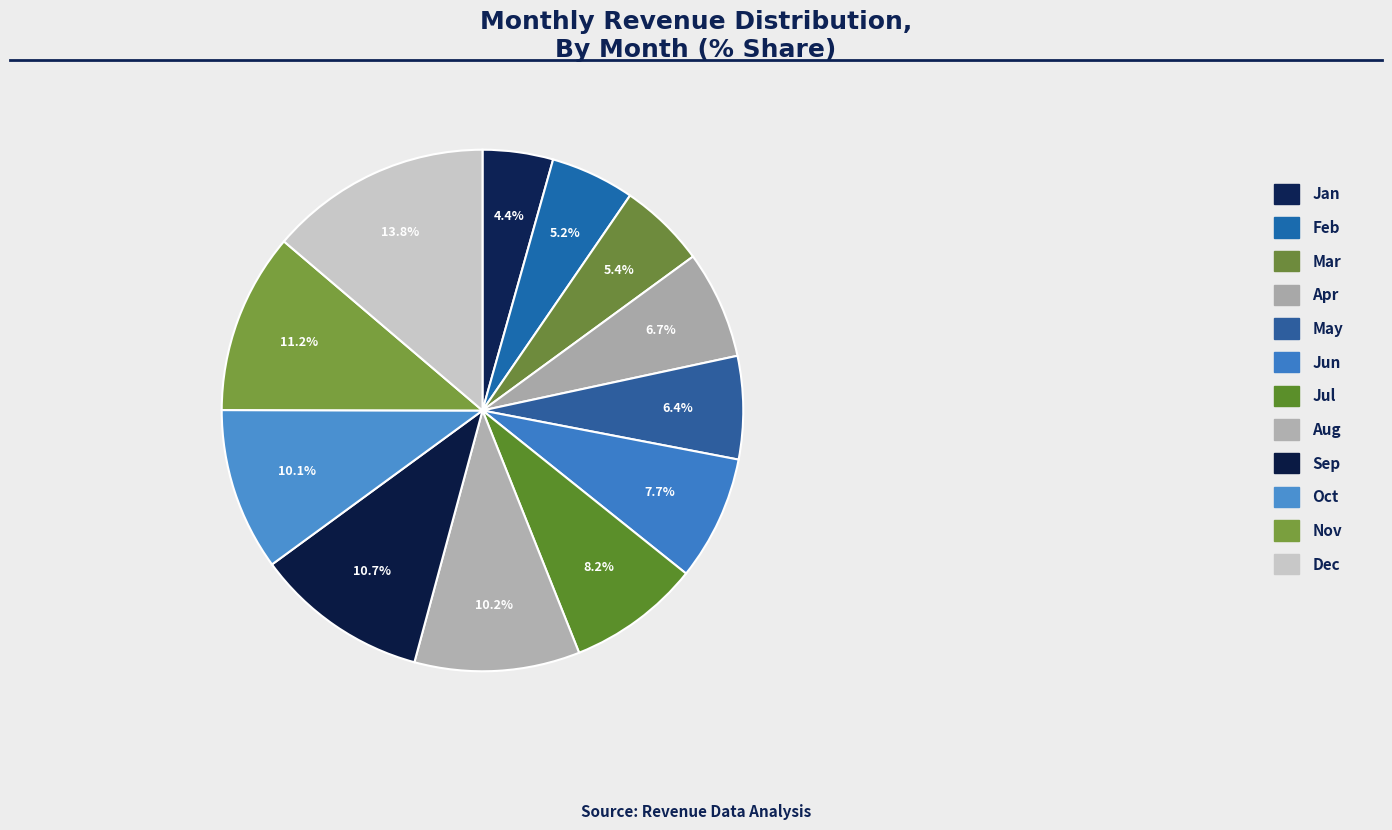

Combined, what portion of the pie is Nov and Feb?

16.4%